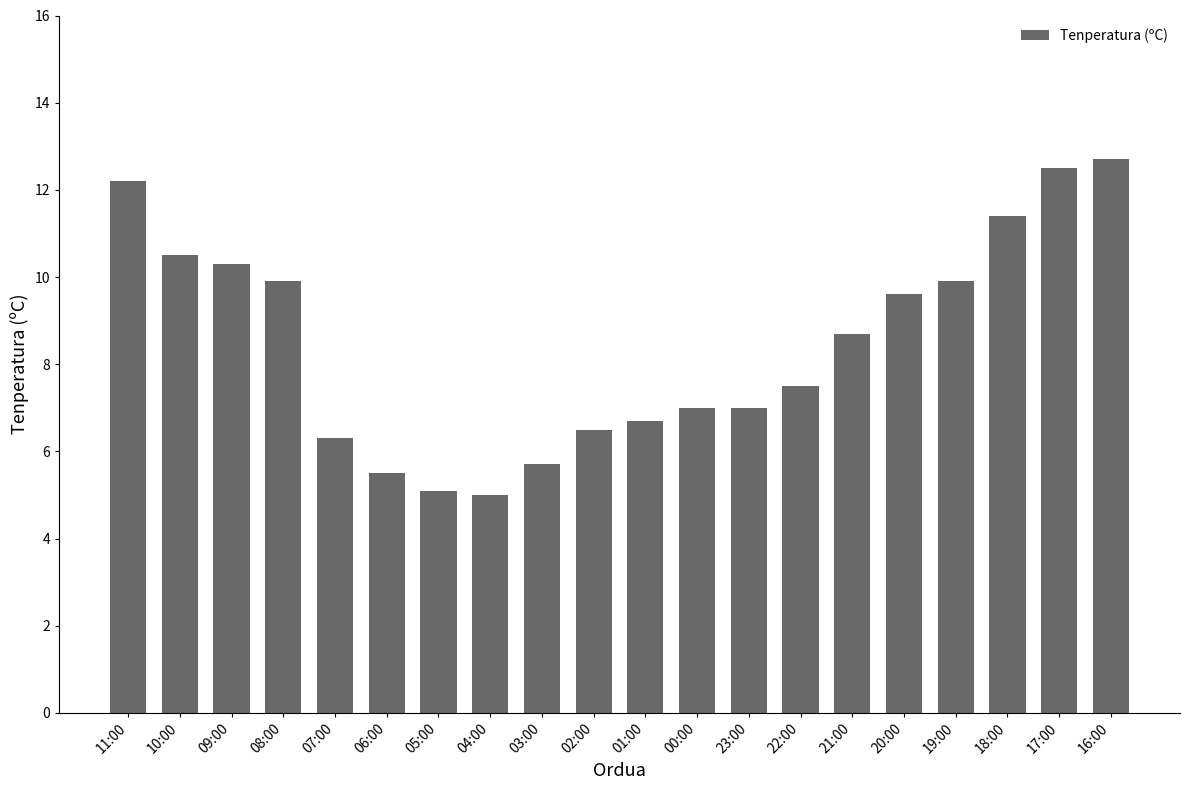

Does the chart contain stacked bars?

No